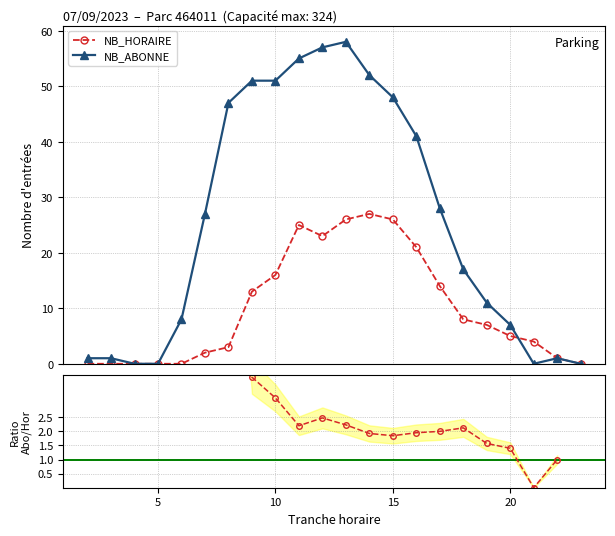

What is the highest value of the NB_HORAIRE series?

27